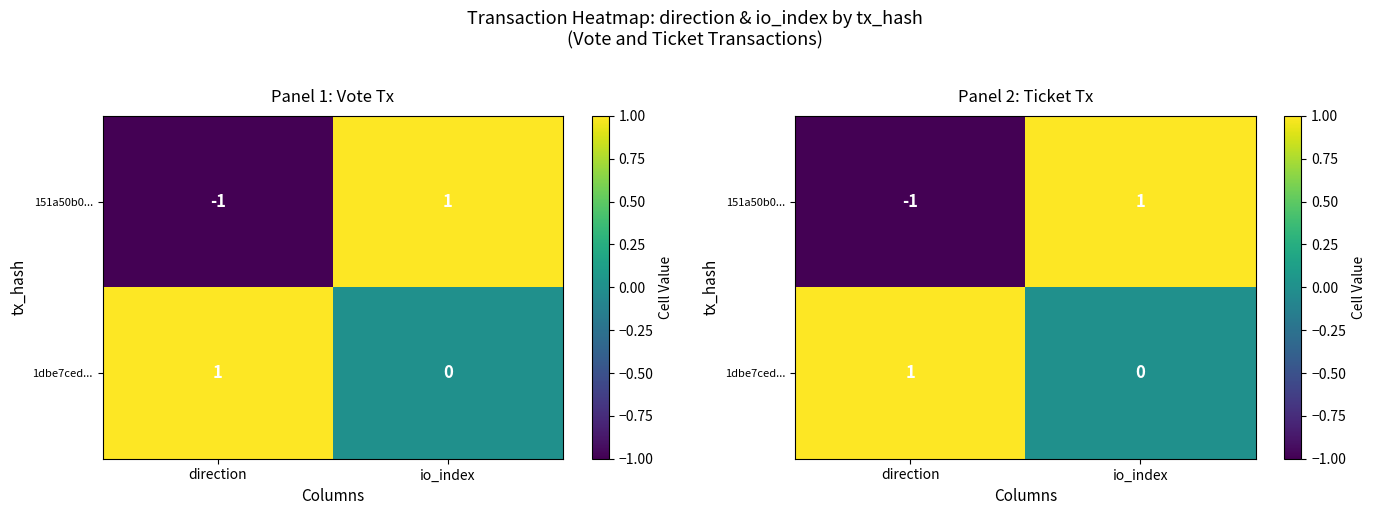

Rank the series at direction from highest to lowest value.

1dbe7ced..., 151a50b0...